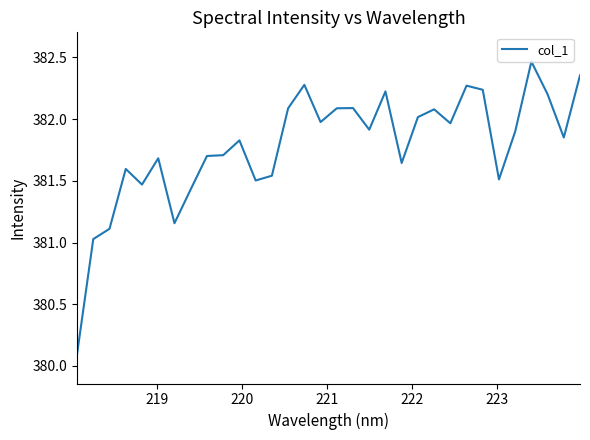

Is this an area chart (filled region under the line)?

No